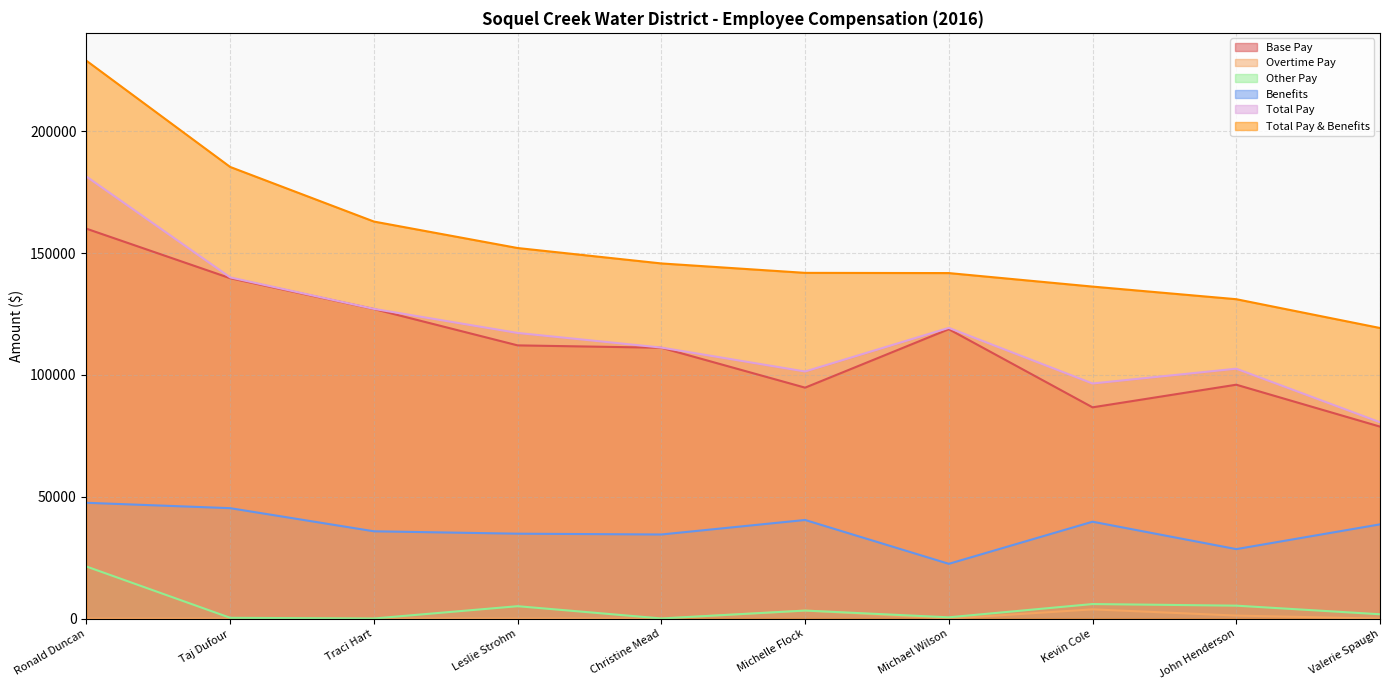

What is the total value across all series at Taj Dufour?

510716.7